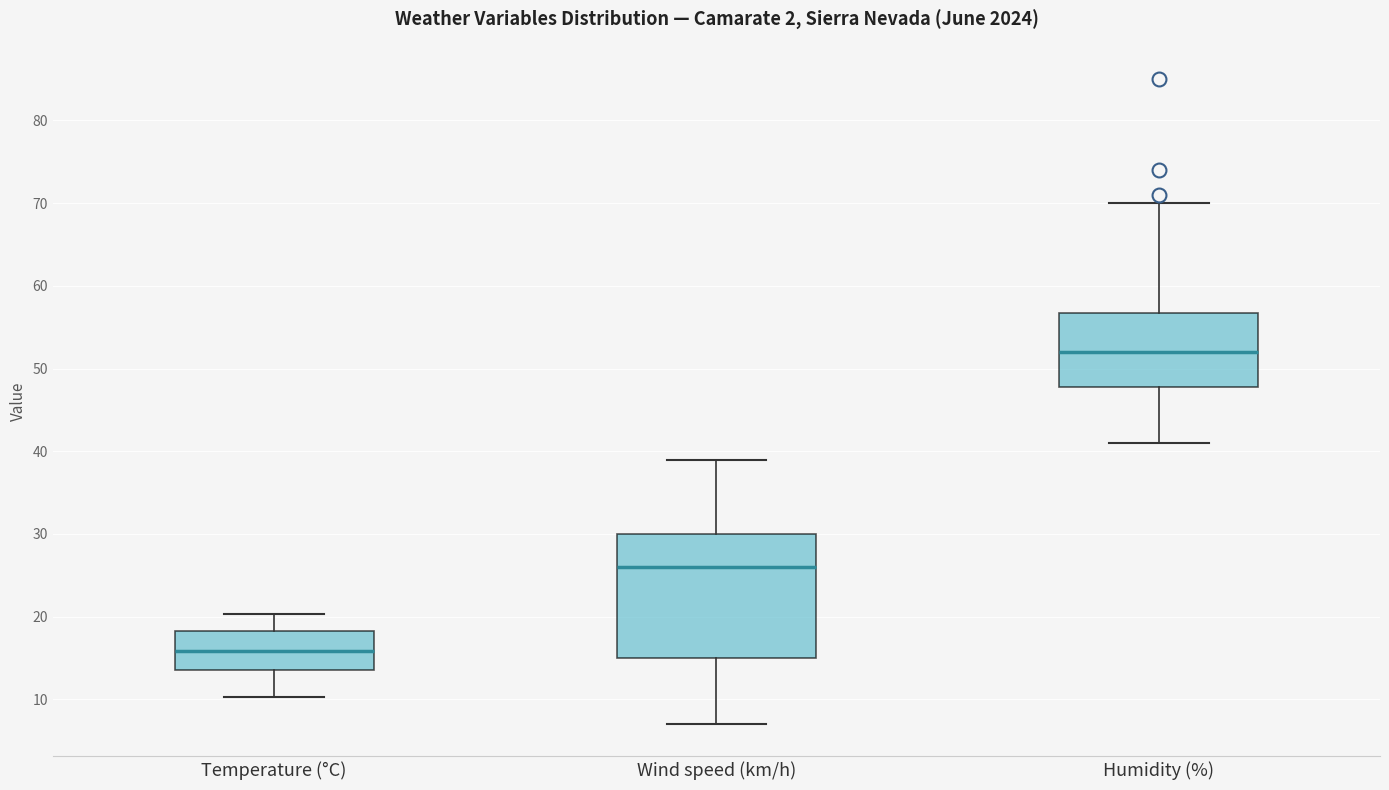

Reading left to right, transcribe this box plot: for each box, give where its median line is, the range the box spans, and where its two whiskers end, as read against the y-axis. The values are not printed on the chart, so give them approximately, as read against the axis.

Temperature (°C): median 16, box 14 to 18, whiskers 10 to 20
Wind speed (km/h): median 26, box 15 to 30, whiskers 7 to 39
Humidity (%): median 52, box 48 to 57, whiskers 41 to 70